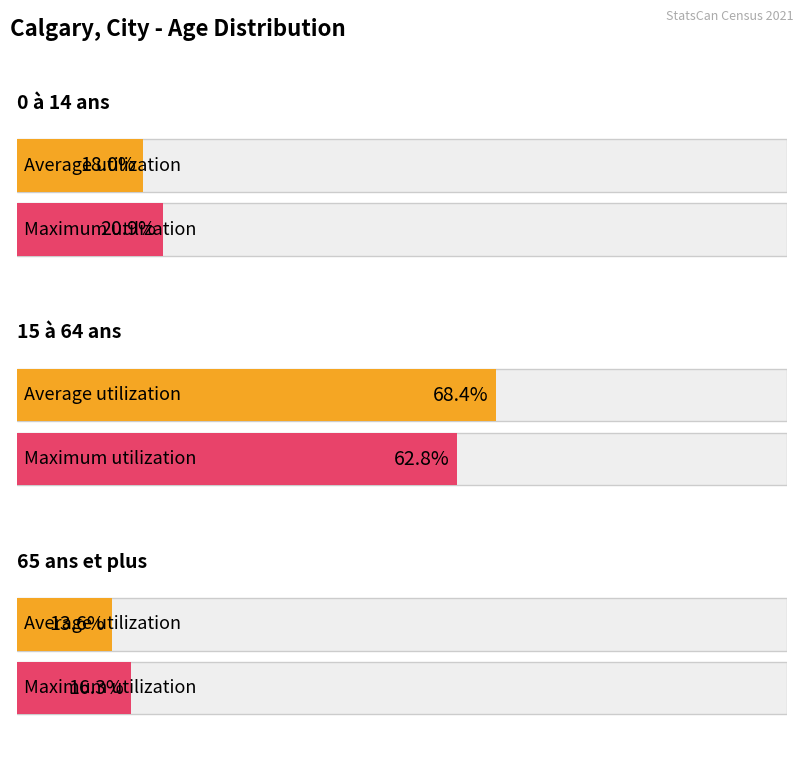

Which category has the lowest value across all series?

65 ans et plus